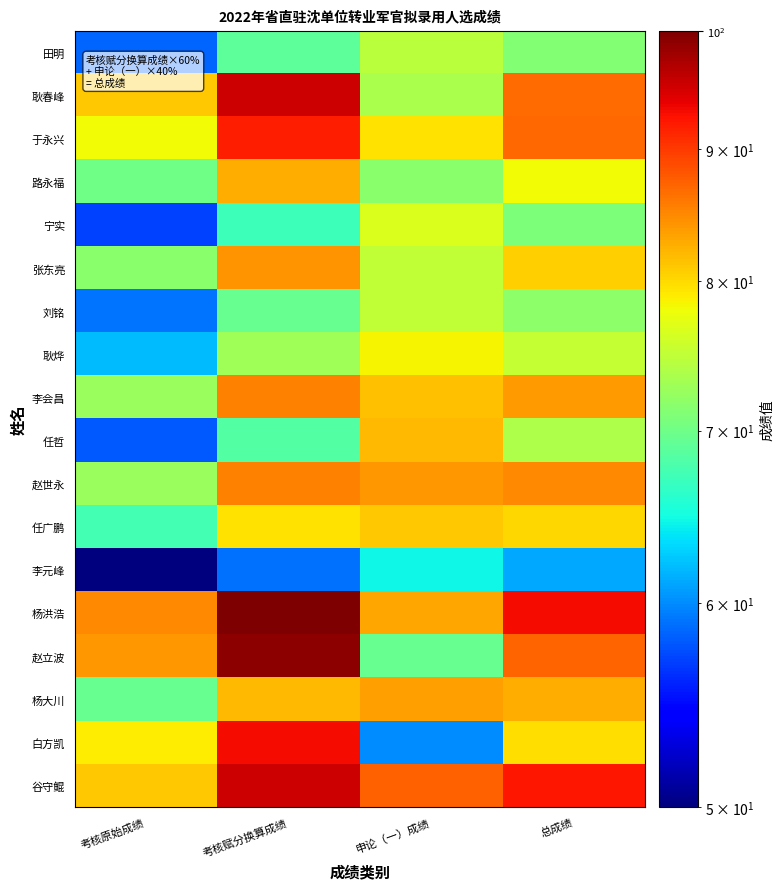

Reading left to right, extract all data points from this chart.

田明: 考核原始成绩=58.5	考核赋分换算成绩=68.9	申论（一）成绩=74.5	总成绩=71.1
耿春峰: 考核原始成绩=81.0	考核赋分换算成绩=95.4	申论（一）成绩=73.5	总成绩=86.6
于永兴: 考核原始成绩=78.0	考核赋分换算成绩=91.9	申论（一）成绩=79.5	总成绩=86.9
路永福: 考核原始成绩=70.1	考核赋分换算成绩=82.6	申论（一）成绩=71.5	总成绩=78.1
宁实: 考核原始成绩=57.0	考核赋分换算成绩=67.1	申论（一）成绩=76.5	总成绩=70.9
张东亮: 考核原始成绩=71.5	考核赋分换算成绩=84.2	申论（一）成绩=75.0	总成绩=80.5
刘铭: 考核原始成绩=59.0	考核赋分换算成绩=69.5	申论（一）成绩=75.0	总成绩=71.7
耿烨: 考核原始成绩=62.0	考核赋分换算成绩=73.0	申论（一）成绩=78.5	总成绩=75.2
李会昌: 考核原始成绩=72.5	考核赋分换算成绩=85.4	申论（一）成绩=81.5	总成绩=83.8
任哲: 考核原始成绩=58.0	考核赋分换算成绩=68.3	申论（一）成绩=82.0	总成绩=73.8
赵世永: 考核原始成绩=72.5	考核赋分换算成绩=85.4	申论（一）成绩=84.0	总成绩=84.8
任广鹏: 考核原始成绩=67.5	考核赋分换算成绩=79.5	申论（一）成绩=81.0	总成绩=80.1
李元峰: 考核原始成绩=50.0	考核赋分换算成绩=58.9	申论（一）成绩=64.5	总成绩=61.1
杨洪浩: 考核原始成绩=84.9	考核赋分换算成绩=100.0	申论（一）成绩=83.0	总成绩=93.2
赵立波: 考核原始成绩=84.0	考核赋分换算成绩=98.9	申论（一）成绩=69.5	总成绩=87.2
杨大川: 考核原始成绩=69.5	考核赋分换算成绩=81.9	申论（一）成绩=83.5	总成绩=82.5
白方凯: 考核原始成绩=79.0	考核赋分换算成绩=93.1	申论（一）成绩=60.0	总成绩=79.8
谷守鲲: 考核原始成绩=81.0	考核赋分换算成绩=95.4	申论（一）成绩=87.5	总成绩=92.2